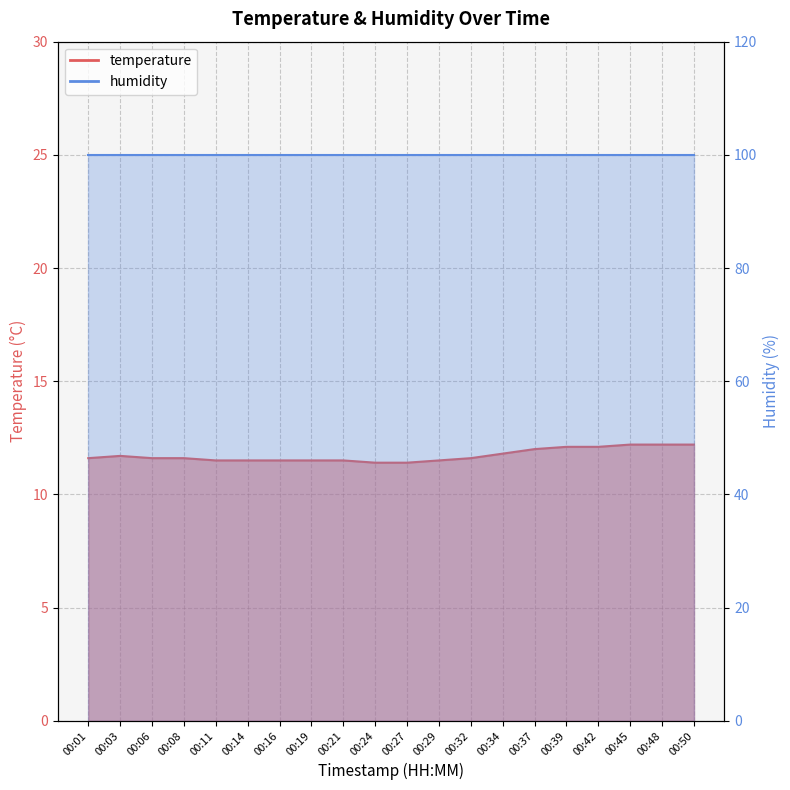

What is the value of the 14th point from the left?

11.8